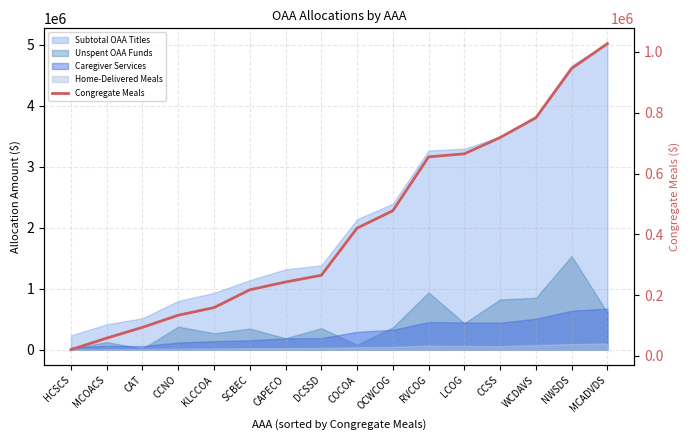

Rank the categories by value from highest to lowest.

MCADVDS, NWSDS, WCDAVS, CCSS, LCOG, RVCOG, OCWCOG, COCOA, DCSSD, CAPECO, SCBEC, KLCCOA, CCNO, CAT, MCOACS, HCSCS